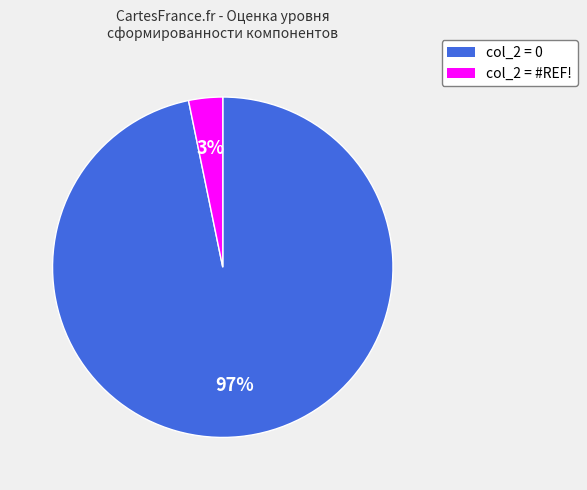

To the nearest percent, what portion does col_2 = 0 represent?

97%